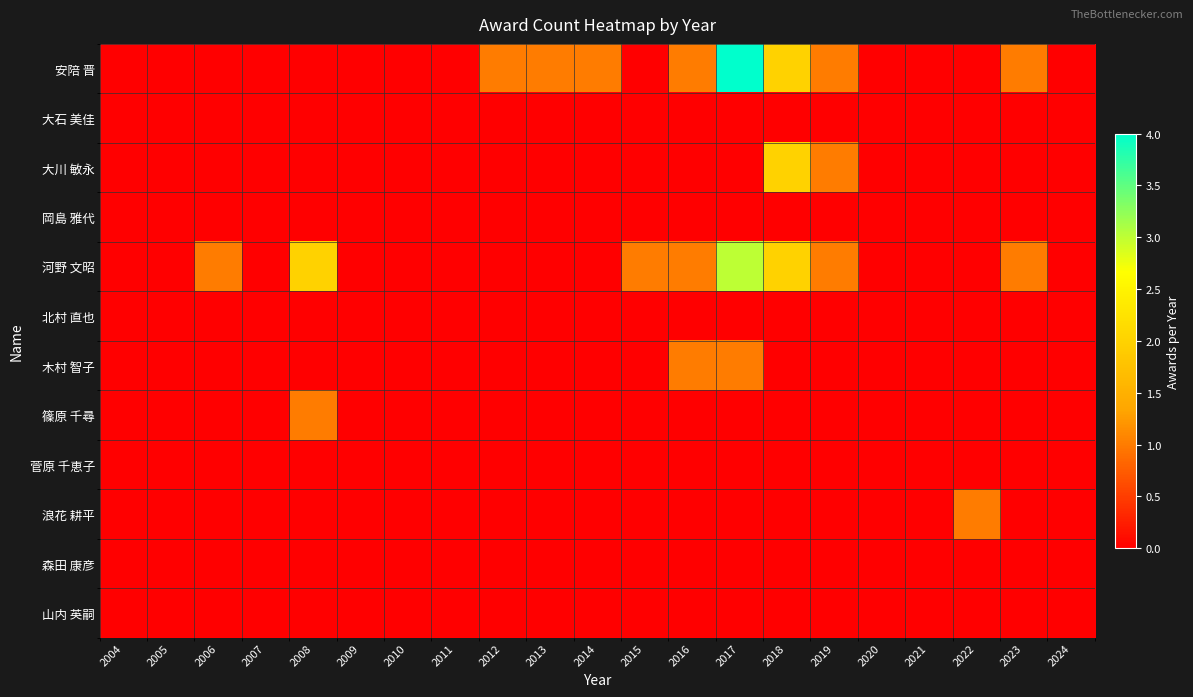

At how many categories does at least one series exceed 2?

1